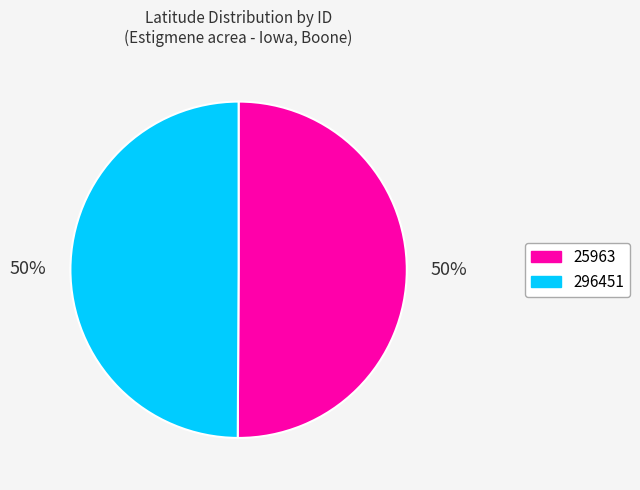

To the nearest percent, what is the combined percentage of 296451 and 25963?

100%